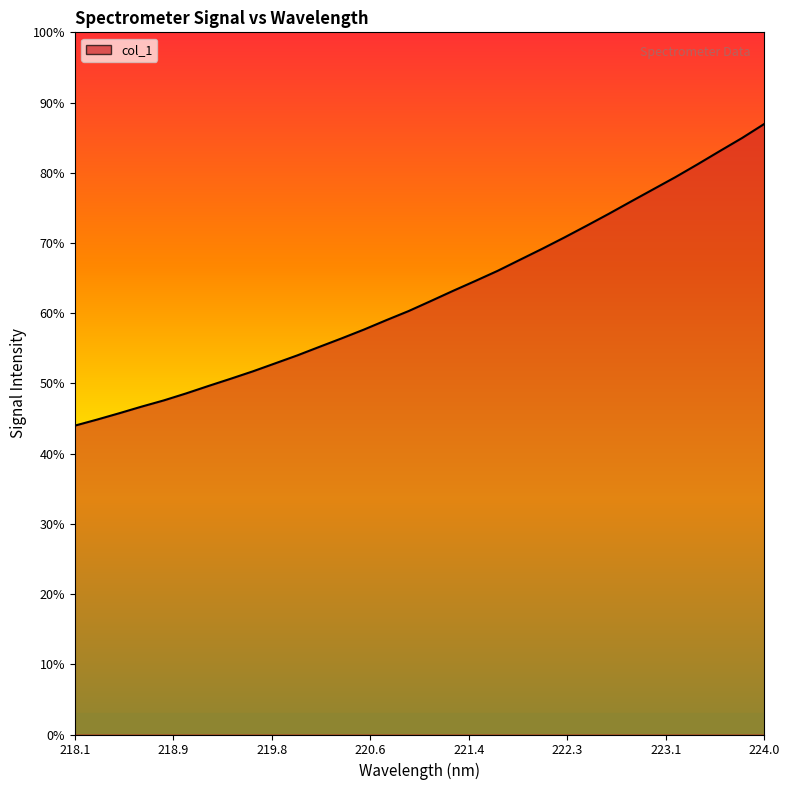

Does the chart have visible grid lines?

No